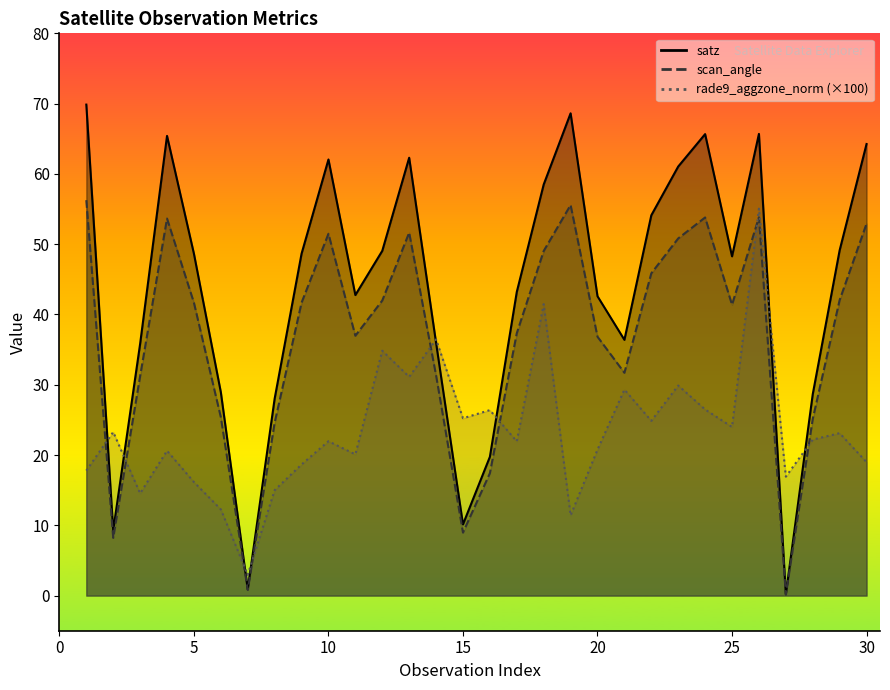

List the series in order of their overall mean, highest first.

satz, scan_angle, rade9_aggzone_norm